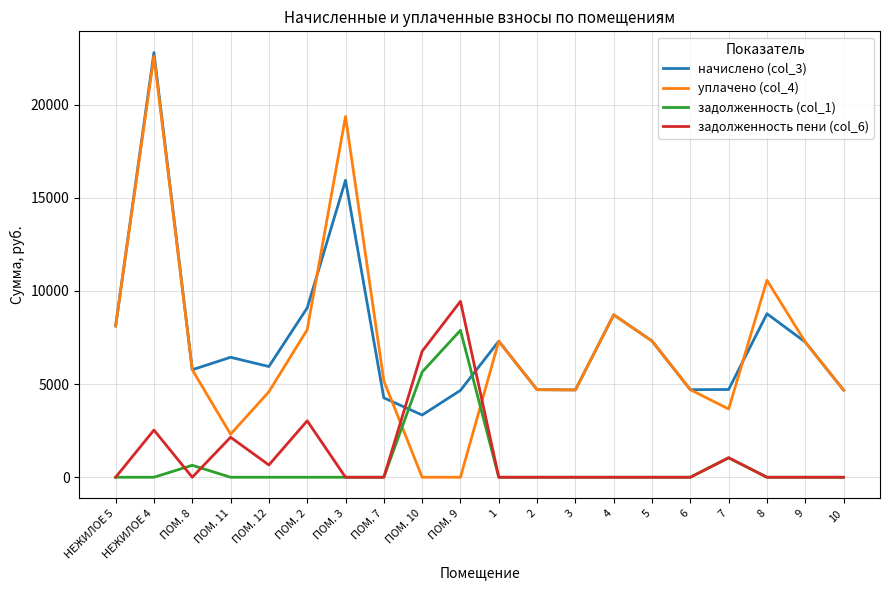

Where is начислено (col_3) nearest to the value 13069?

ПОМ. 3